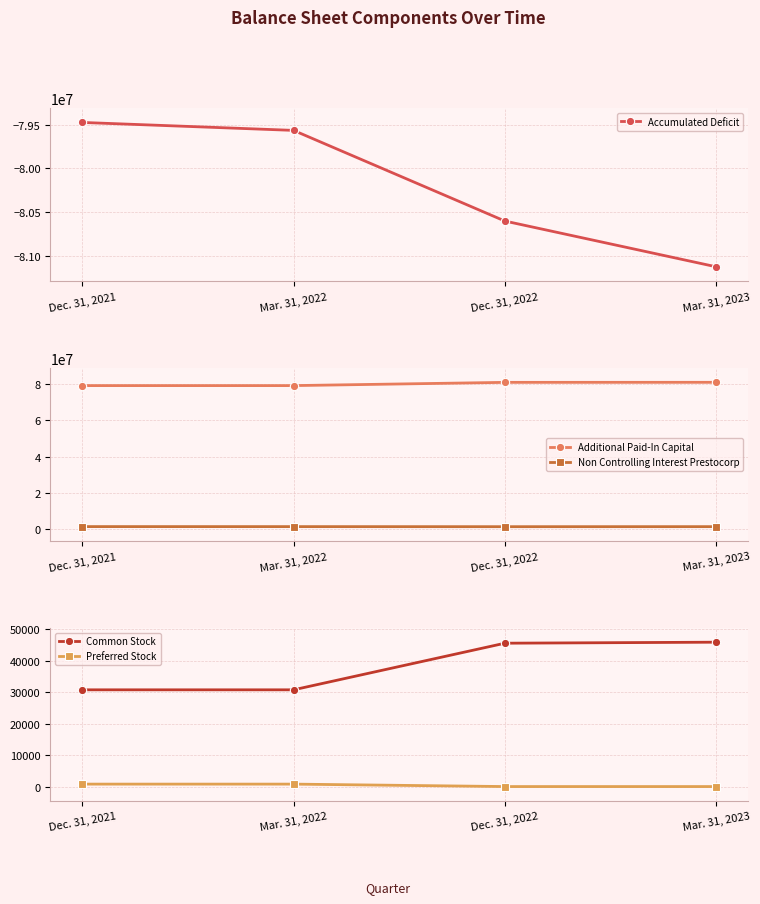

What is the label of the 4th point from the left?

Mar. 31, 2023